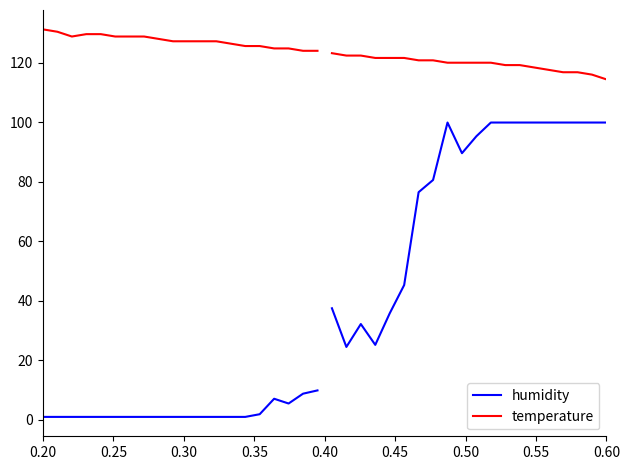

Does the chart display data point markers on the line(s)?

No